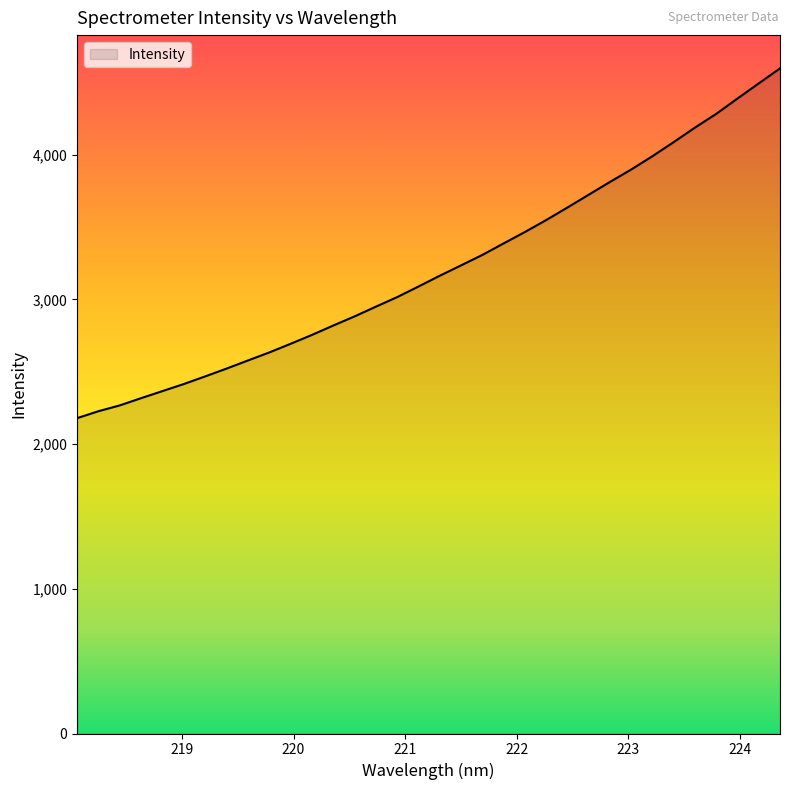

What is the smallest value displayed?

2179.7